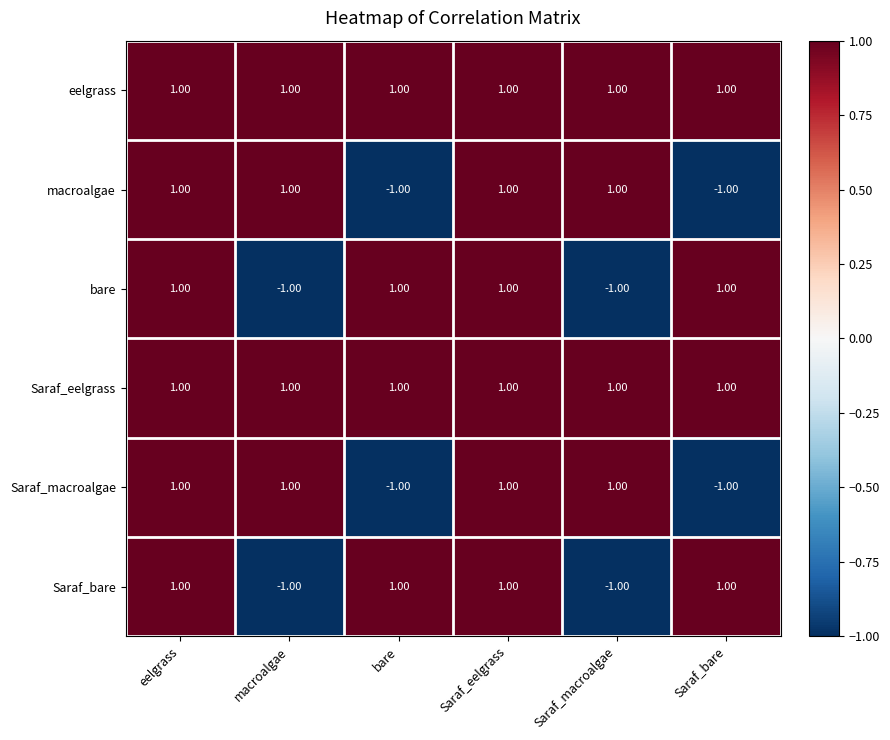

Count the number of data series in this chart.

6